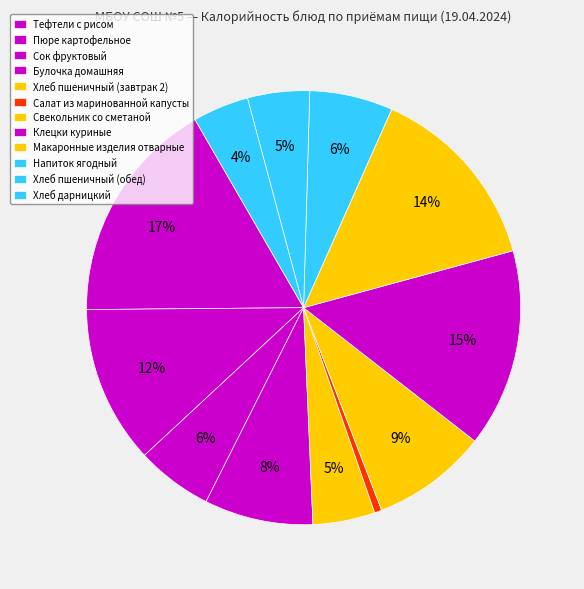

Which has a higher value, Тефтели с рисом or Салат из маринованной капусты?

Тефтели с рисом